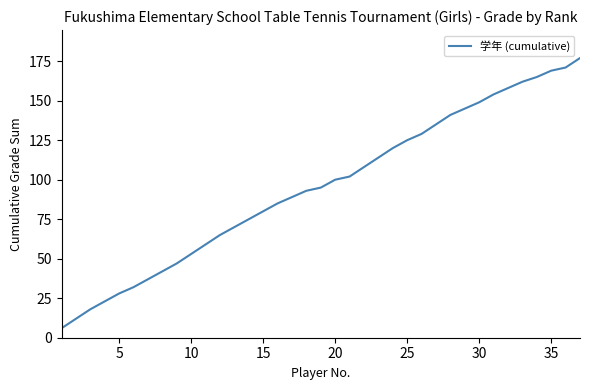

Reading left to right, extract all data points from this chart.

6	12	18	23	28	32	37	42	47	53	59	65	70	75	80	85	89	93	95	100	102	108	114	120	125	129	135	141	145	149	154	158	162	165	169	171	177